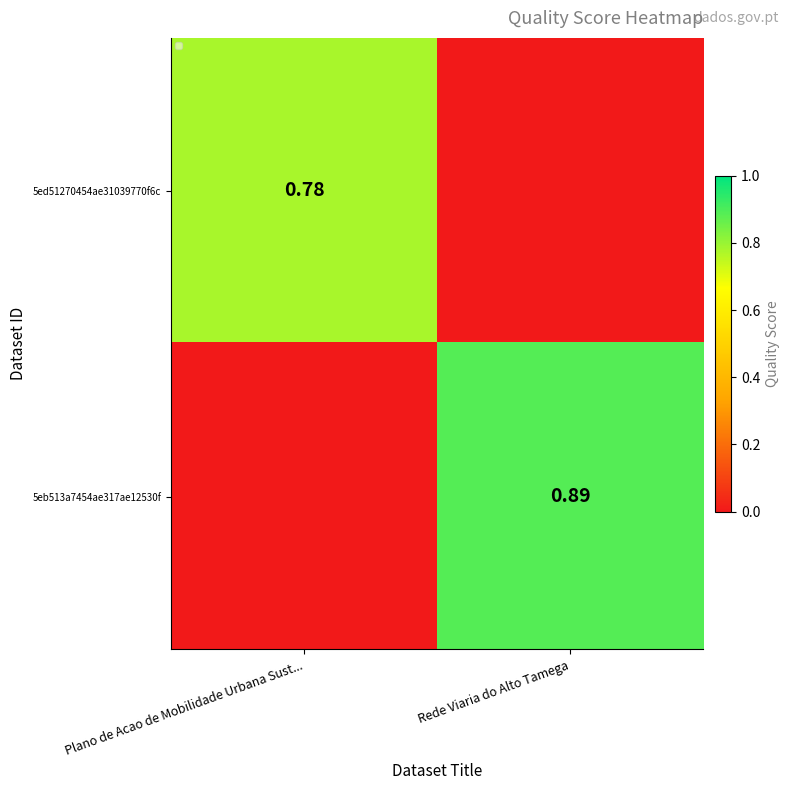

Is the value of 5ed51270454ae31039770f6c at Plano de Acao de Mobilidade Urbana Sust... greater than the value of 5eb513a7454ae317ae12530f at Rede Viaria do Alto Tamega?

No